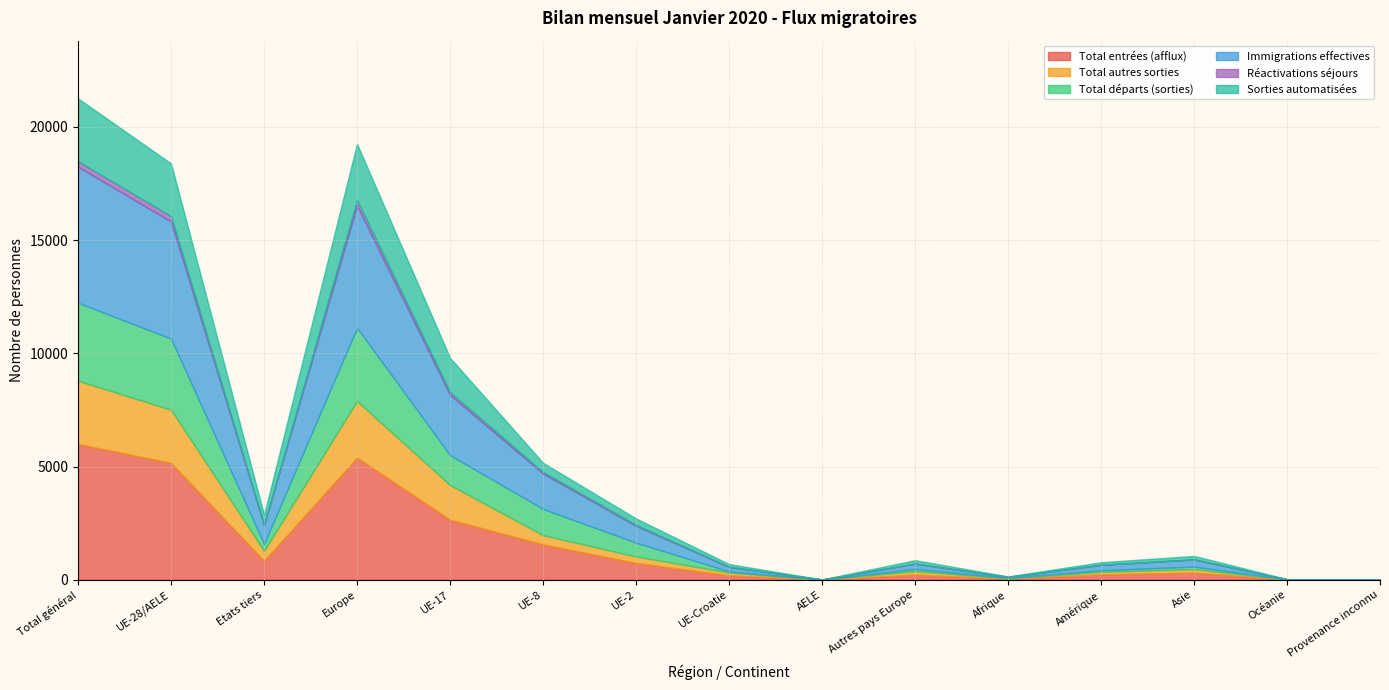

List the series in order of their peak value, highest first.

Immigrations effectives, Total entrées (afflux), Total départs (sorties), Total autres sorties, Sorties automatisées, Réactivations séjours